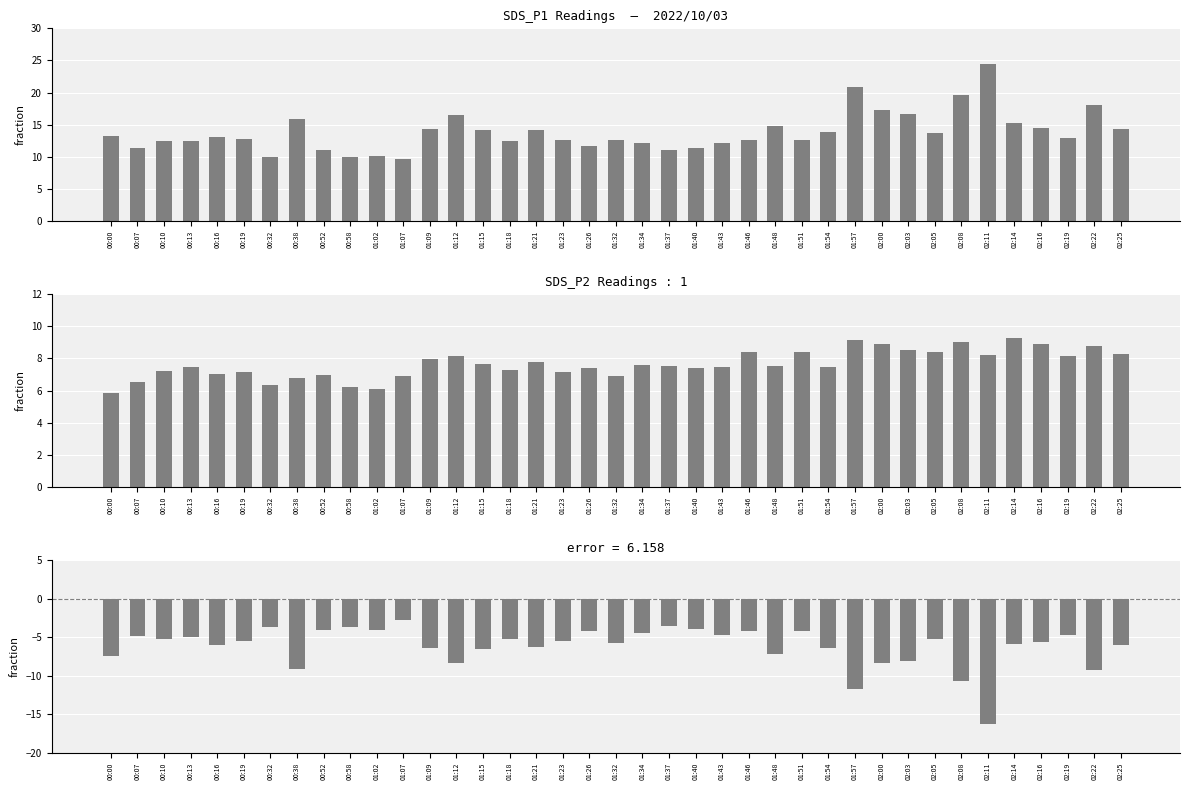

What is the approximate value of Difference at 02:11?

-16.2